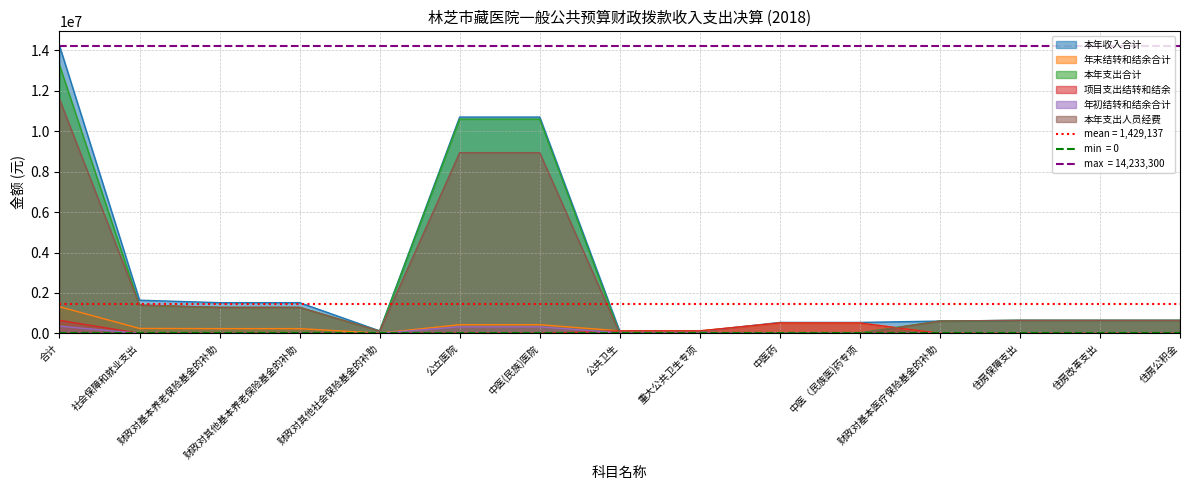

Rank the categories by 本年收入合计 value from highest to lowest.

合计, 公立医院, 中医(民族)医院, 社会保障和就业支出, 财政对基本养老保险基金的补助, 财政对其他基本养老保险基金的补助, 住房保障支出, 住房改革支出, 住房公积金, 财政对基本医疗保险基金的补助, 中医药, 中医（民族医)药专项, 财政对其他社会保险基金的补助, 公共卫生, 重大公共卫生专项